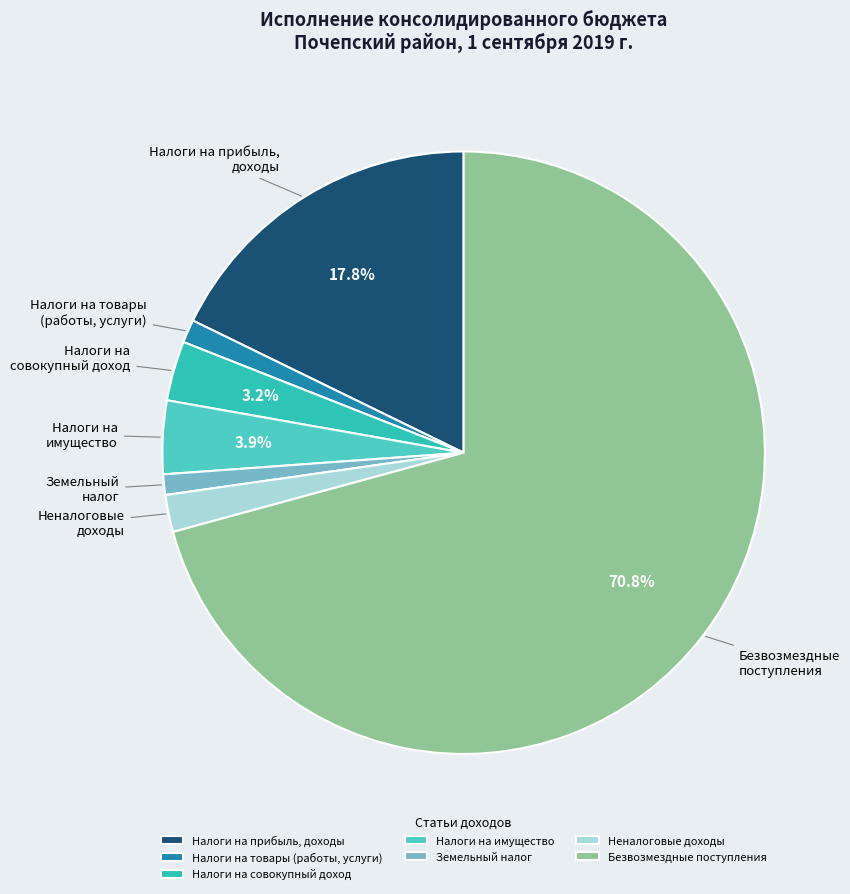

To the nearest percent, what is the average slice percentage?

14%